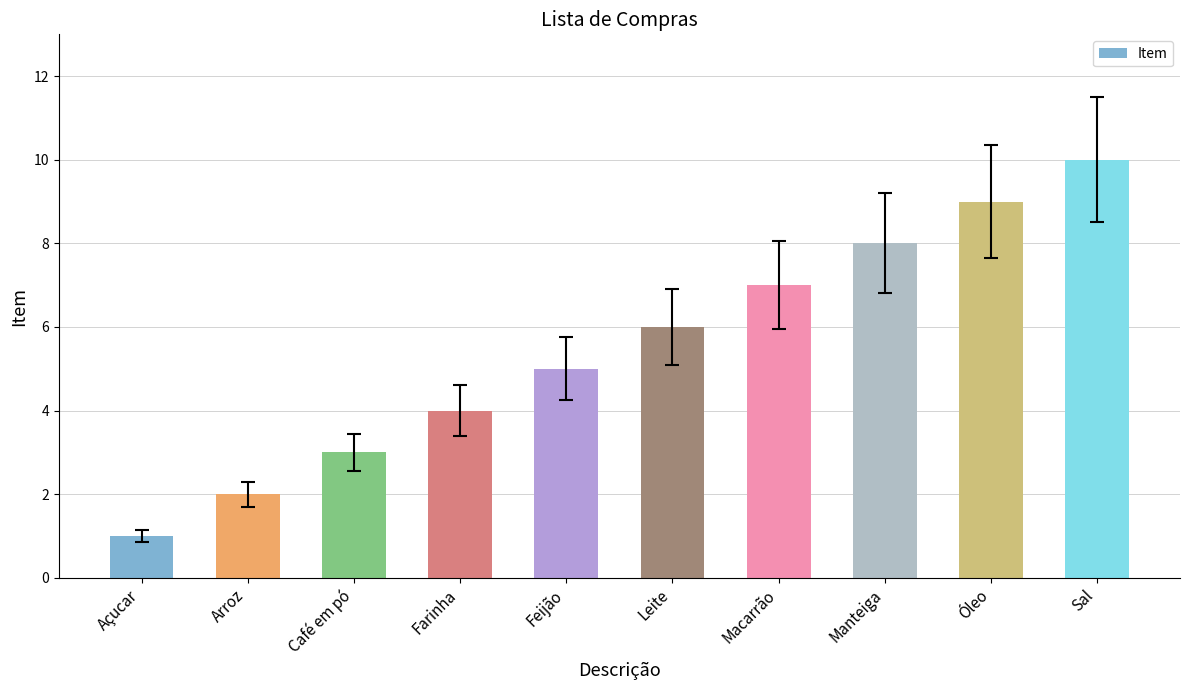

What value does the data have at Macarrão?

7